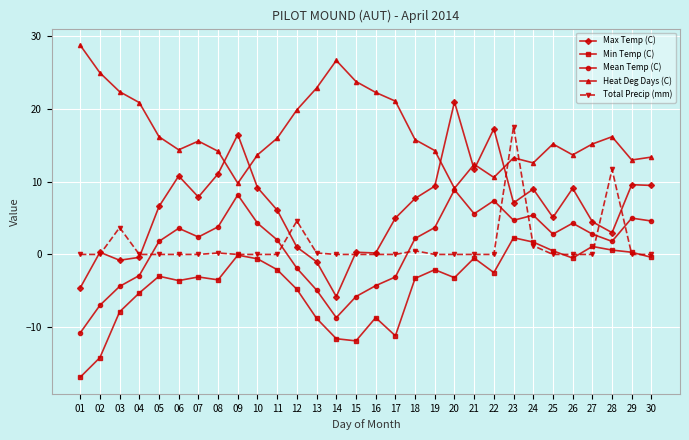

What is the difference between the second highest and second lowest values in the Max Temp (C) series?

21.9